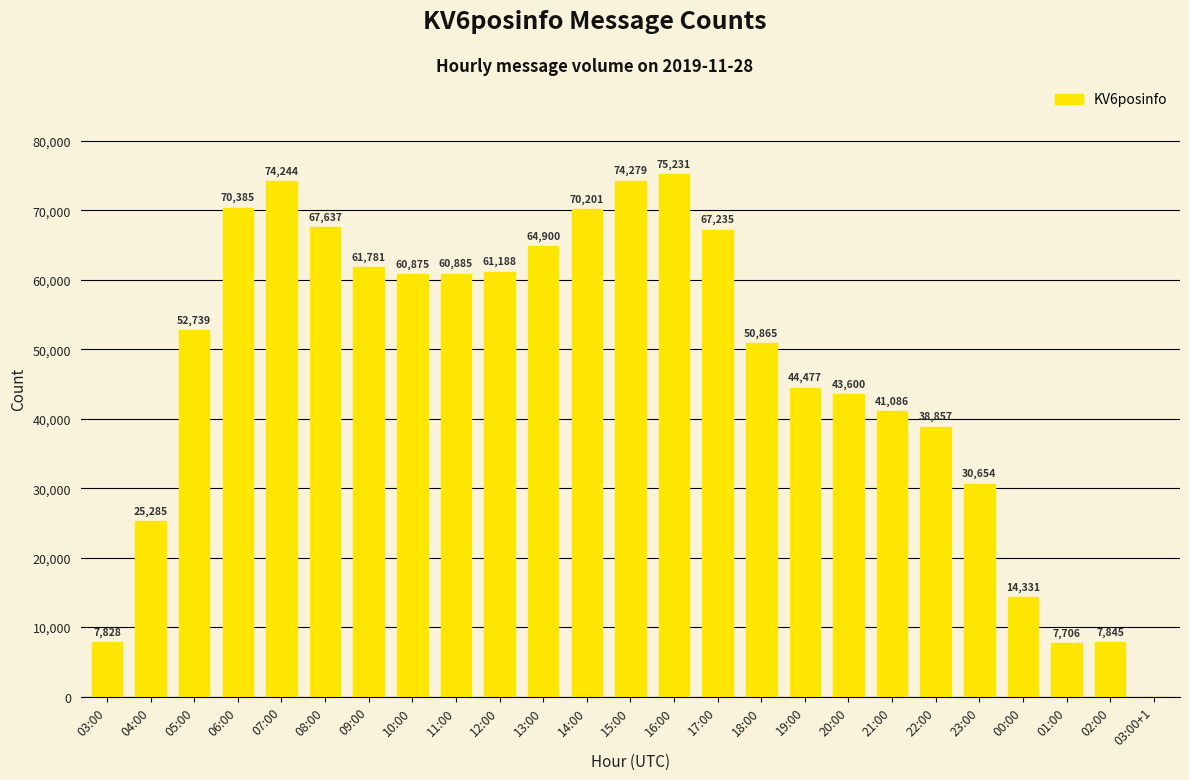

Reading left to right, what are all the values shown in this chart?

7828	25285	52739	70385	74244	67637	61781	60875	60885	61188	64900	70201	74279	75231	67235	50865	44477	43600	41086	38857	30654	14331	7706	7845	3